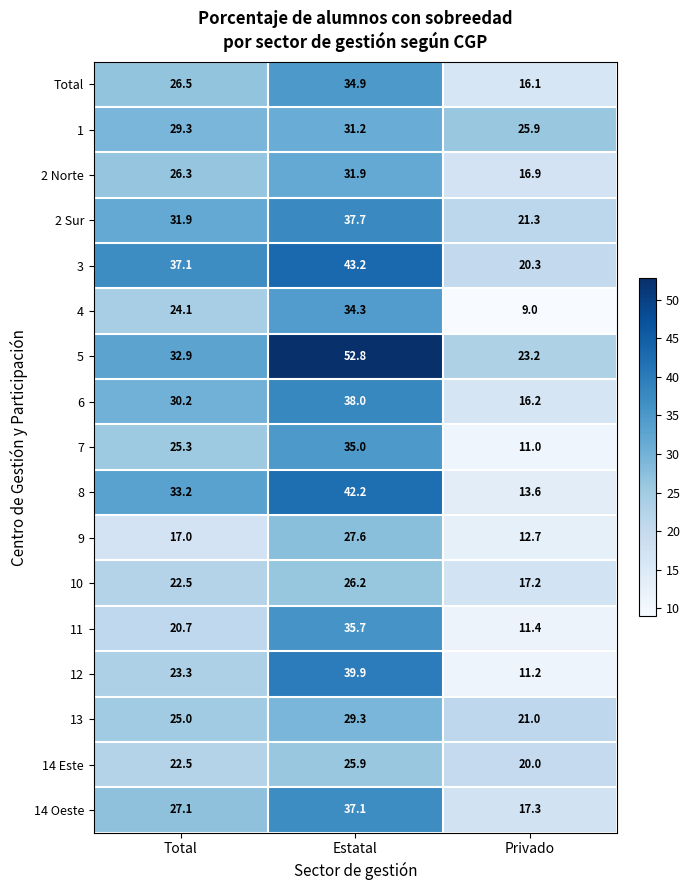

Between Total and Estatal, which series saw the biggest shift?

5